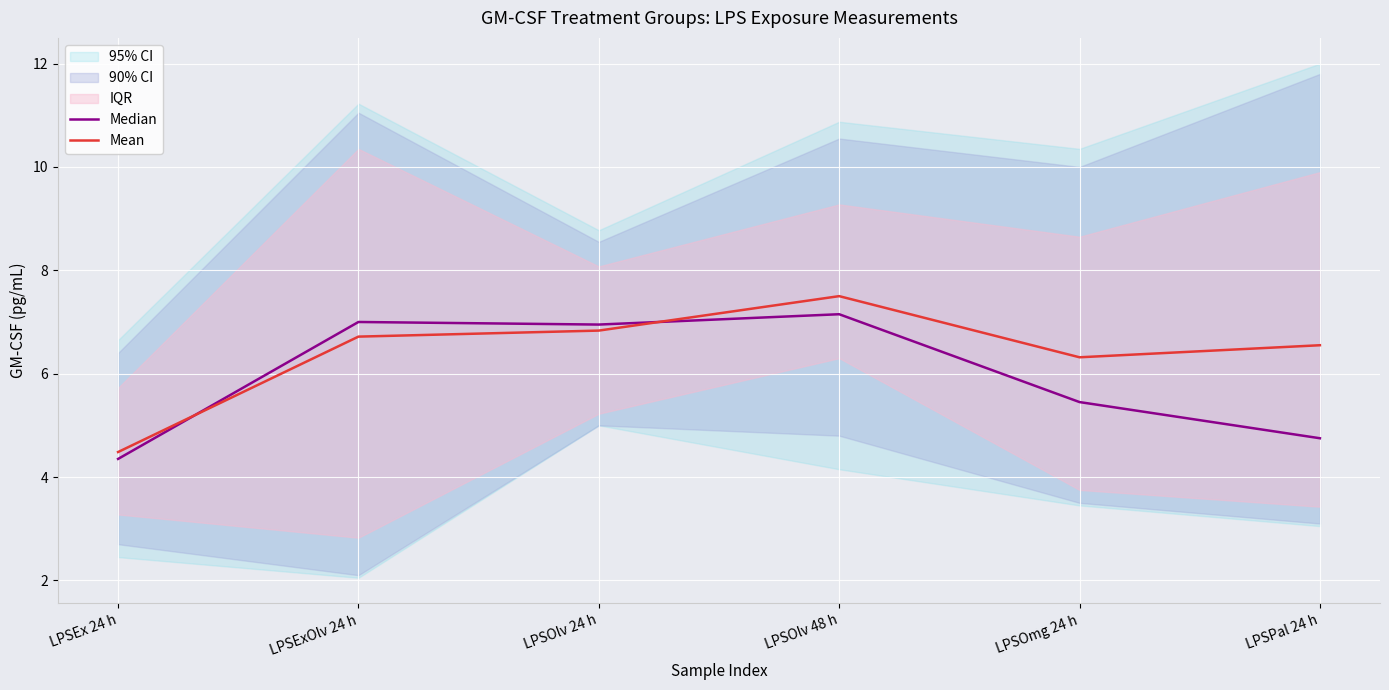

Rank the series by their maximum value, from lowest to highest.

Median, Mean